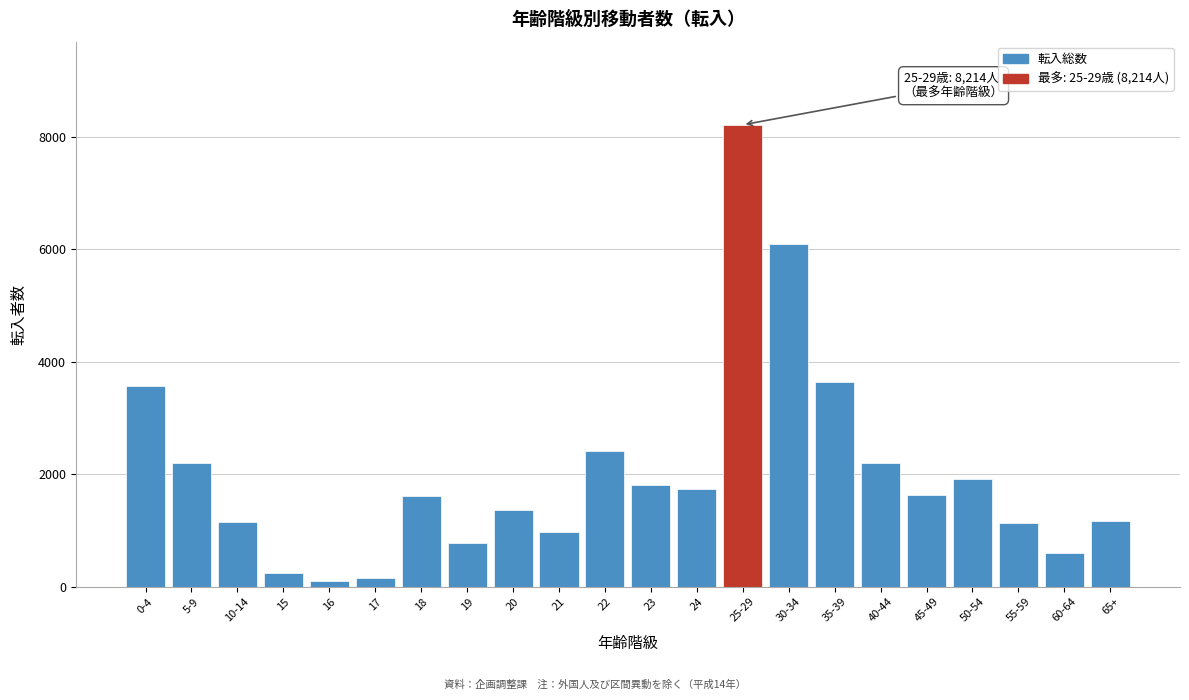

What is the maximum value shown in the chart?

8214